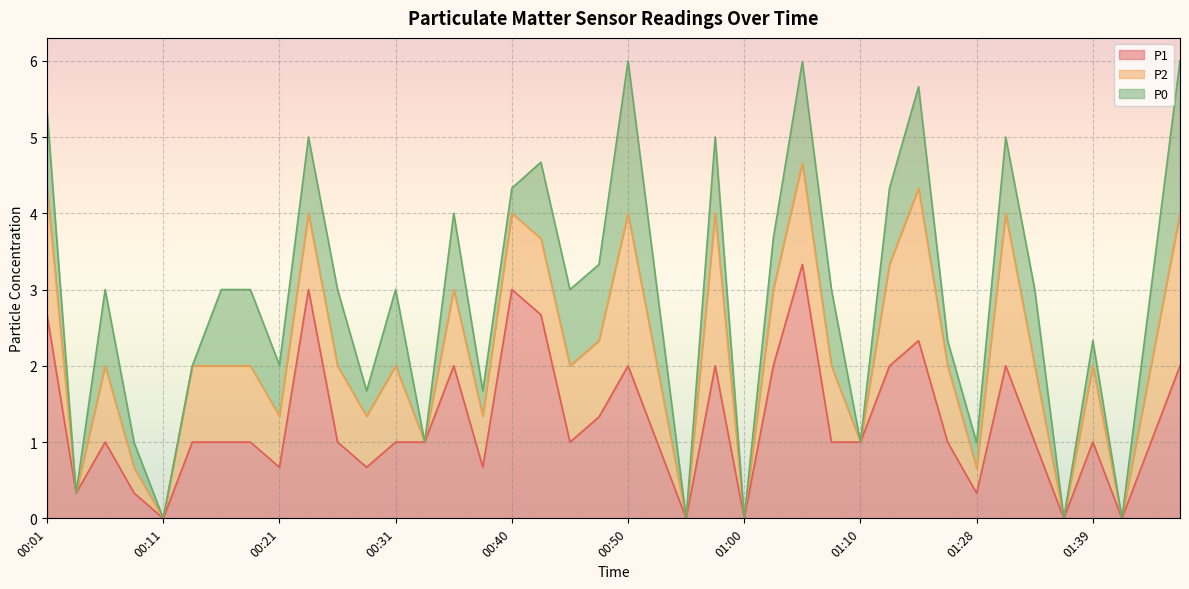

How many values in the P1 series are below 1?

11